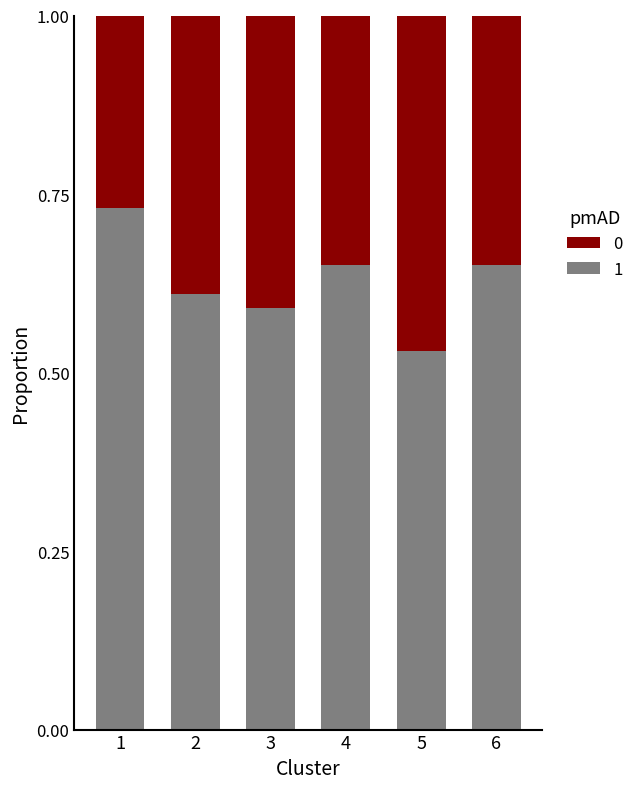

What is the sum of the 1 values at 2 and 4?

1.3